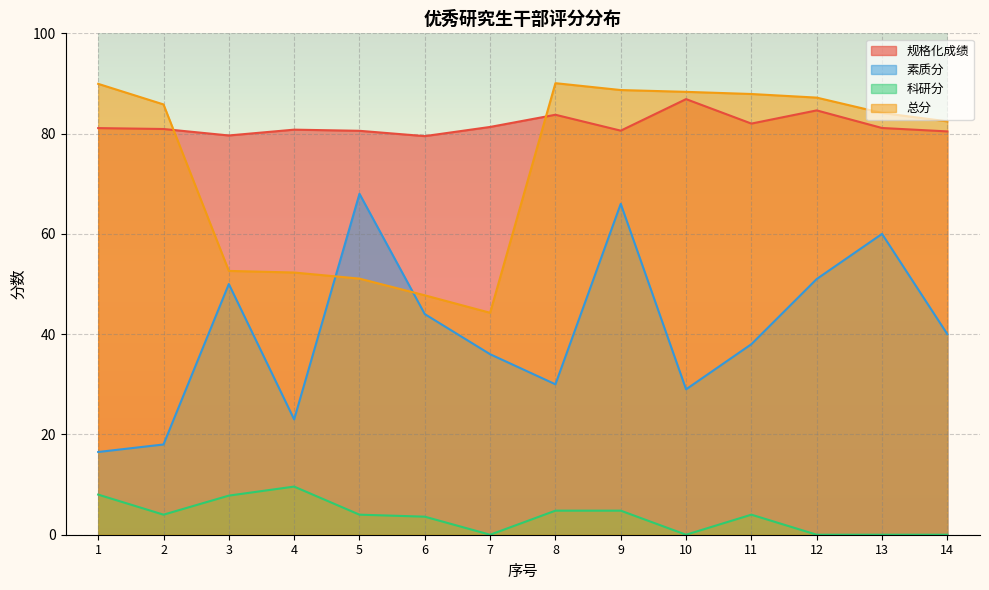

Where does the 规格化成绩 series first go above 81?

1